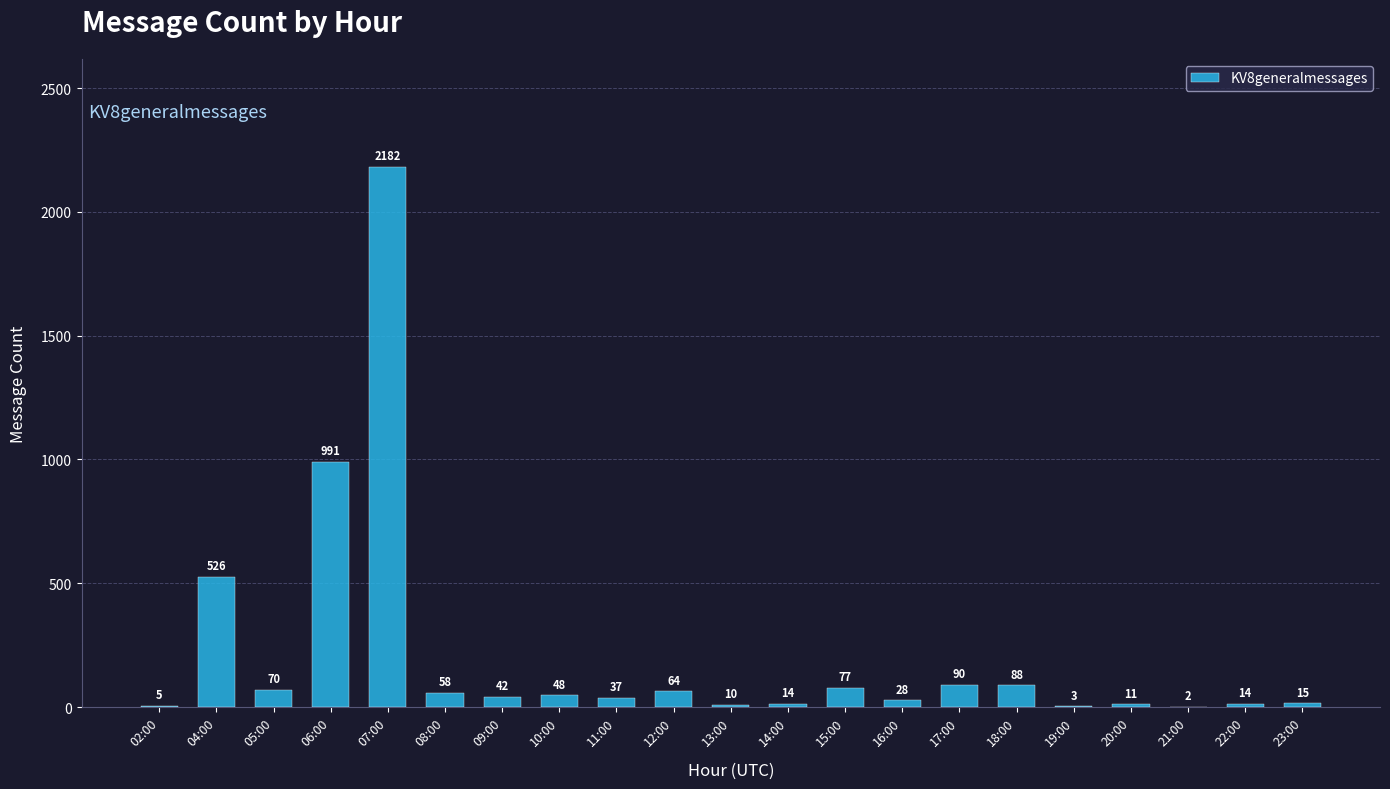

Which category has the highest value across all series?

07:00